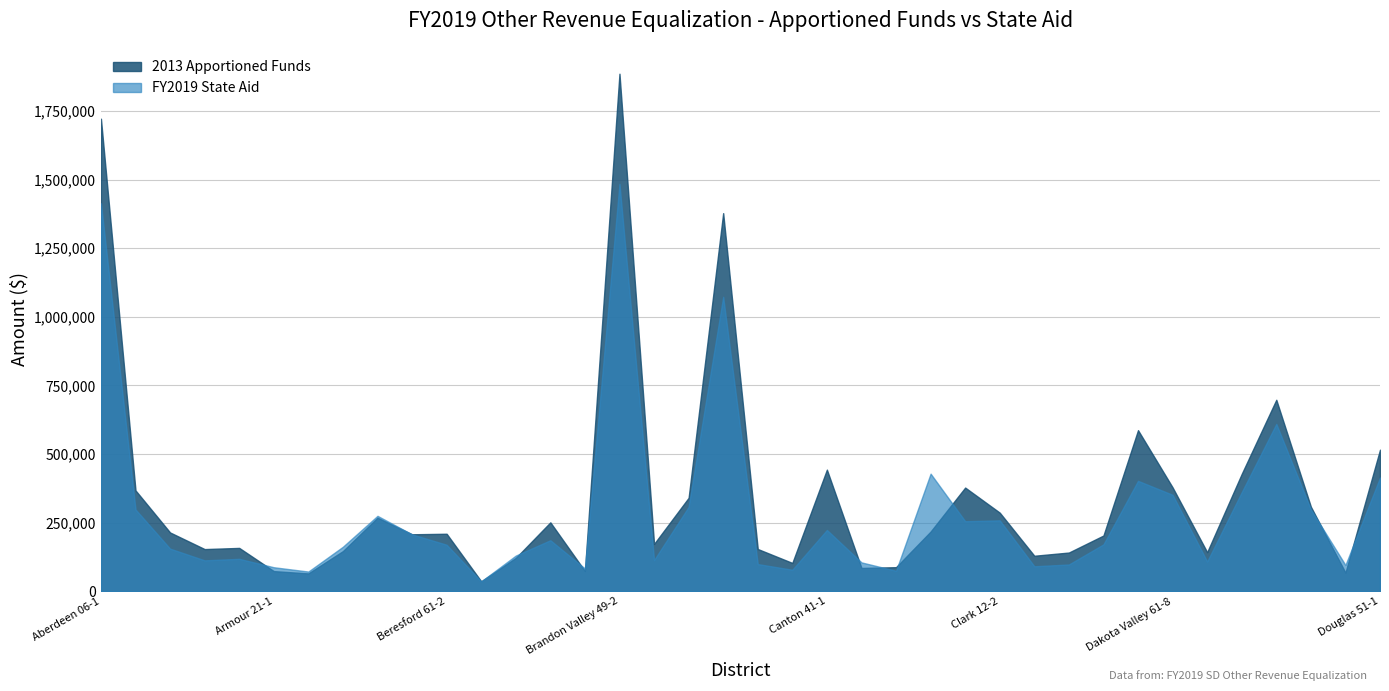

Is it true that 2013 Apportioned Funds equals 64899.8 at Avon 04-1?

True